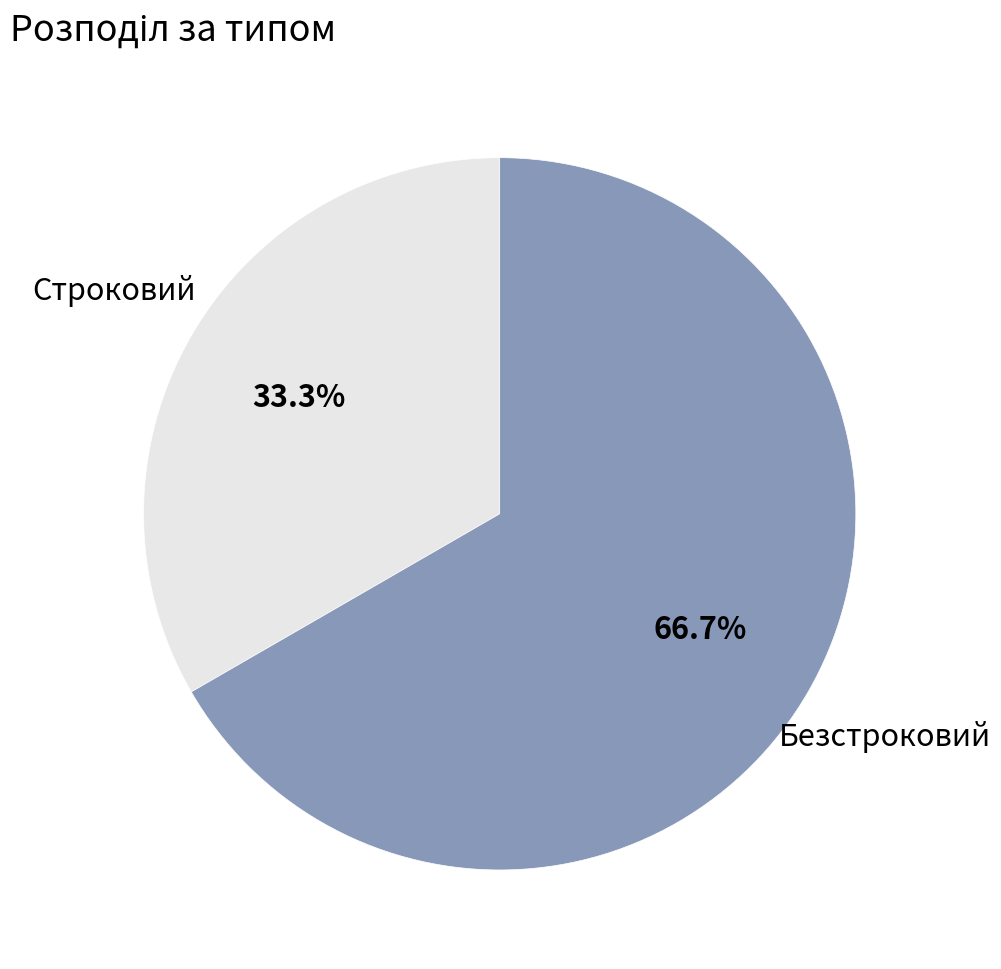

Is there any slice that represents more than half of the pie?

Yes